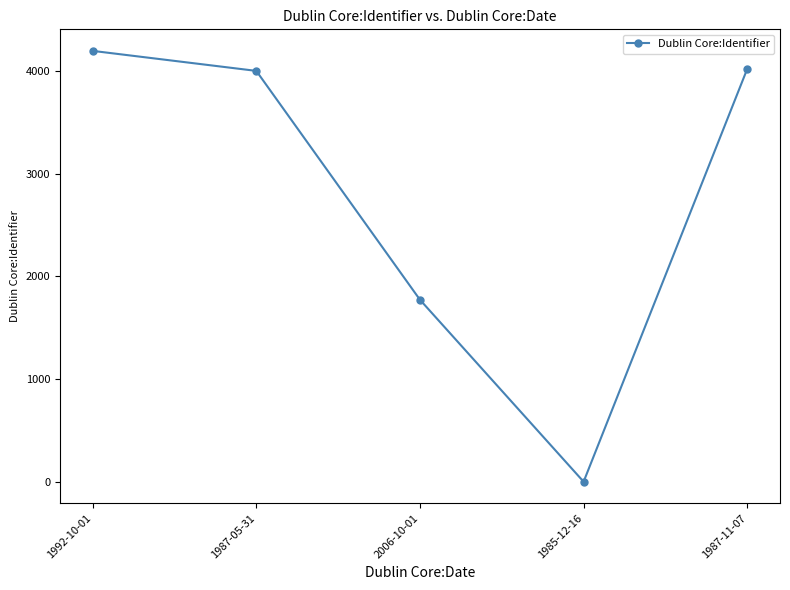

How many values are below 4003?

2